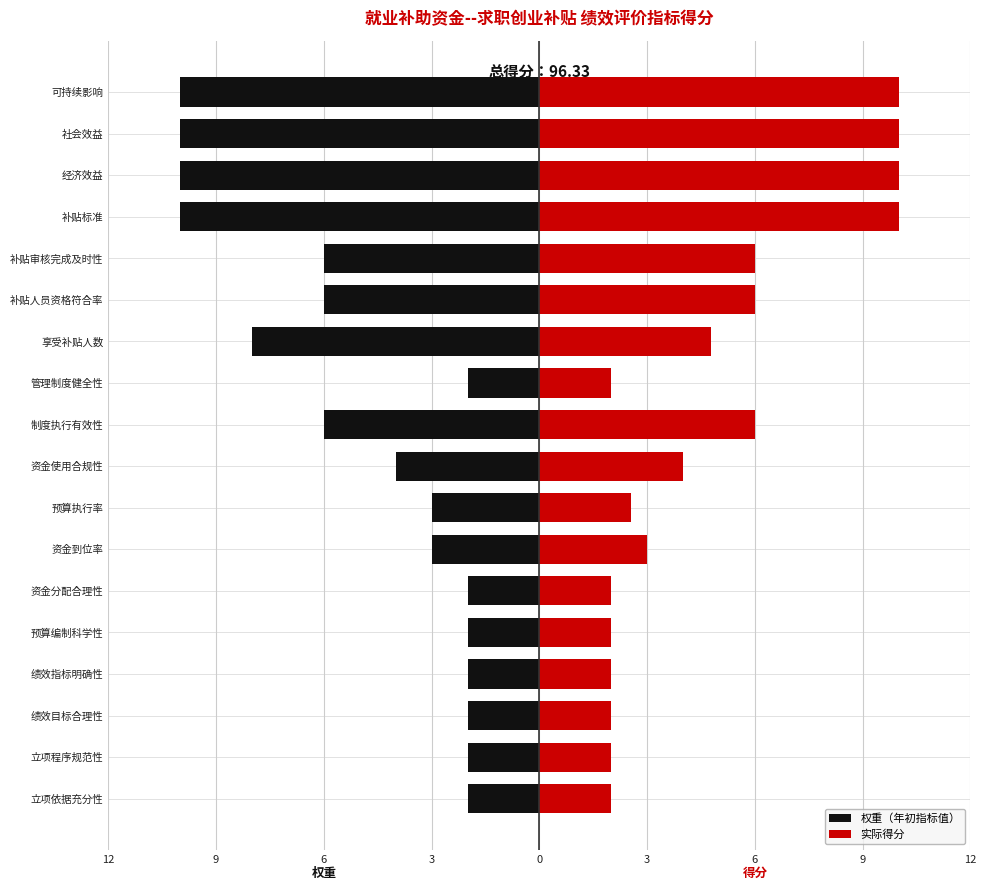

List the series in order of their peak value, highest first.

实际得分, 权重（年初指标值）